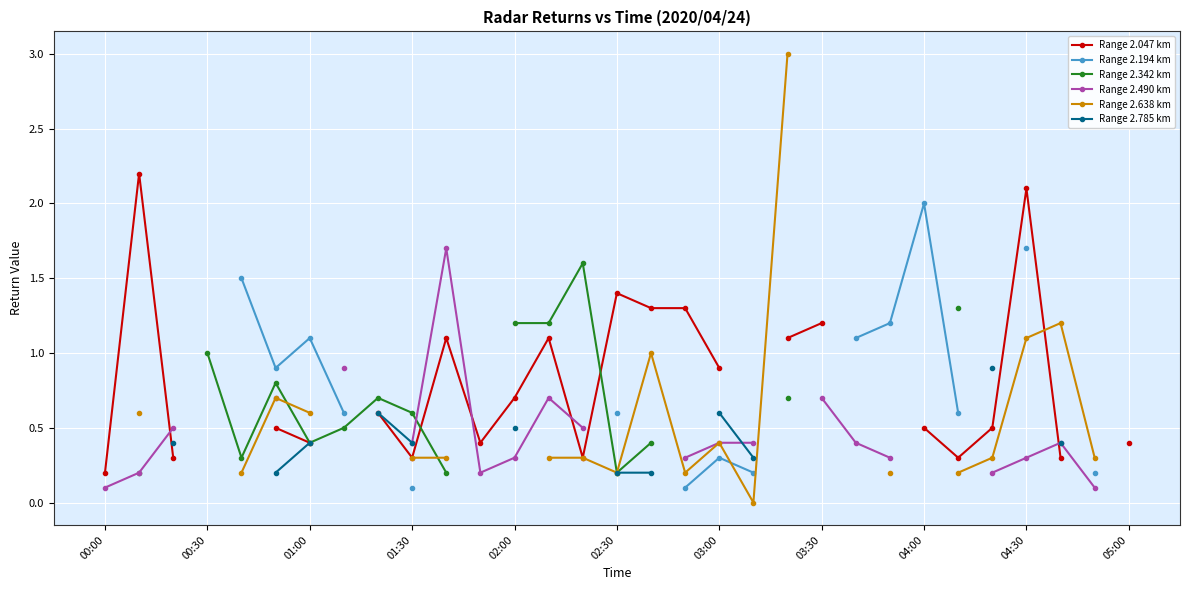

What are all the series names shown in the legend?

Range 2.047 km, Range 2.194 km, Range 2.342 km, Range 2.490 km, Range 2.638 km, Range 2.785 km